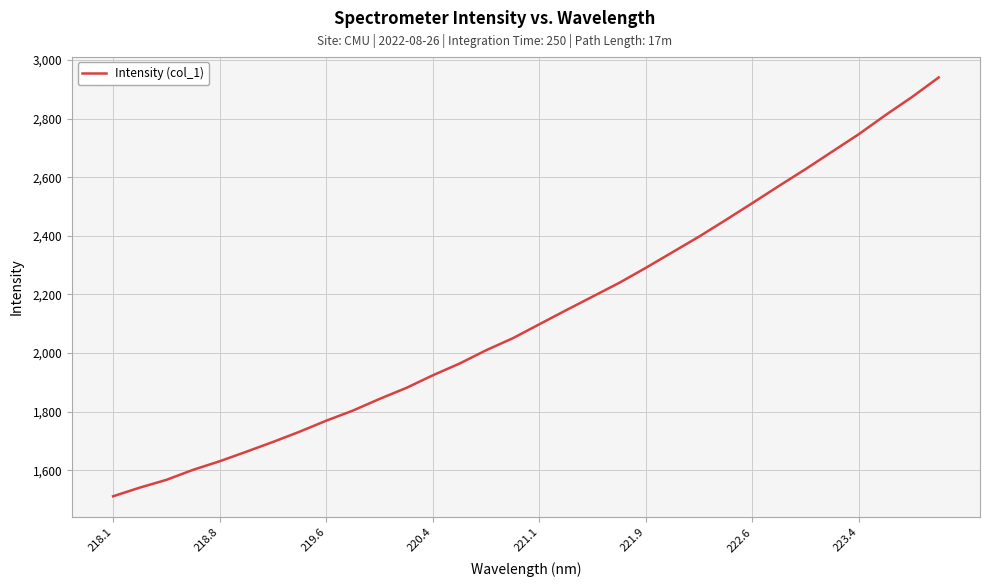

What is the greatest value displayed?

2940.4